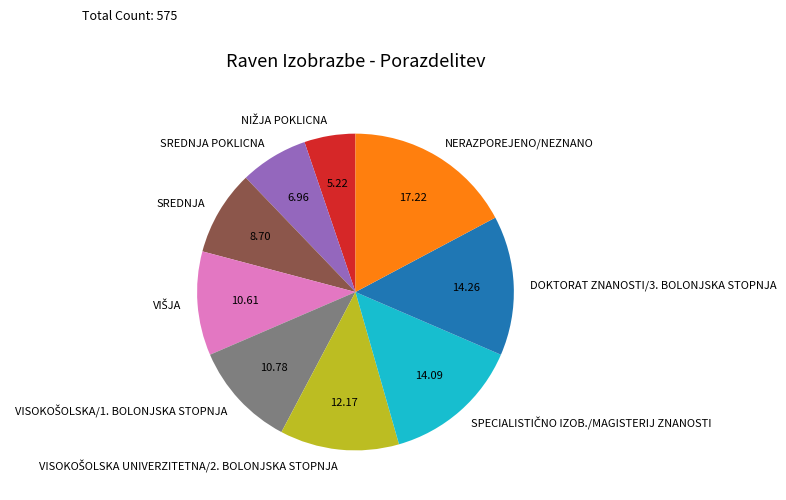

Does SREDNJA POKLICNA represent more than half of the total?

No